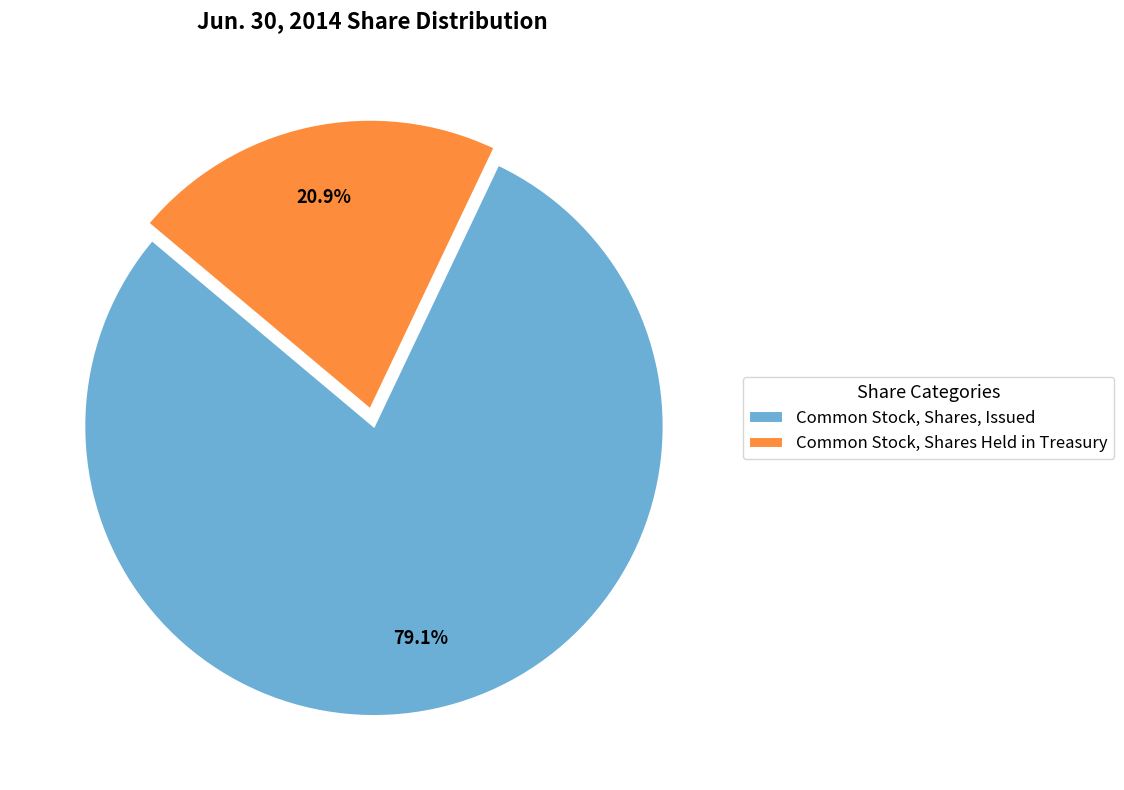

Which has a higher value, Common Stock, Shares, Issued or Common Stock, Shares Held in Treasury?

Common Stock, Shares, Issued